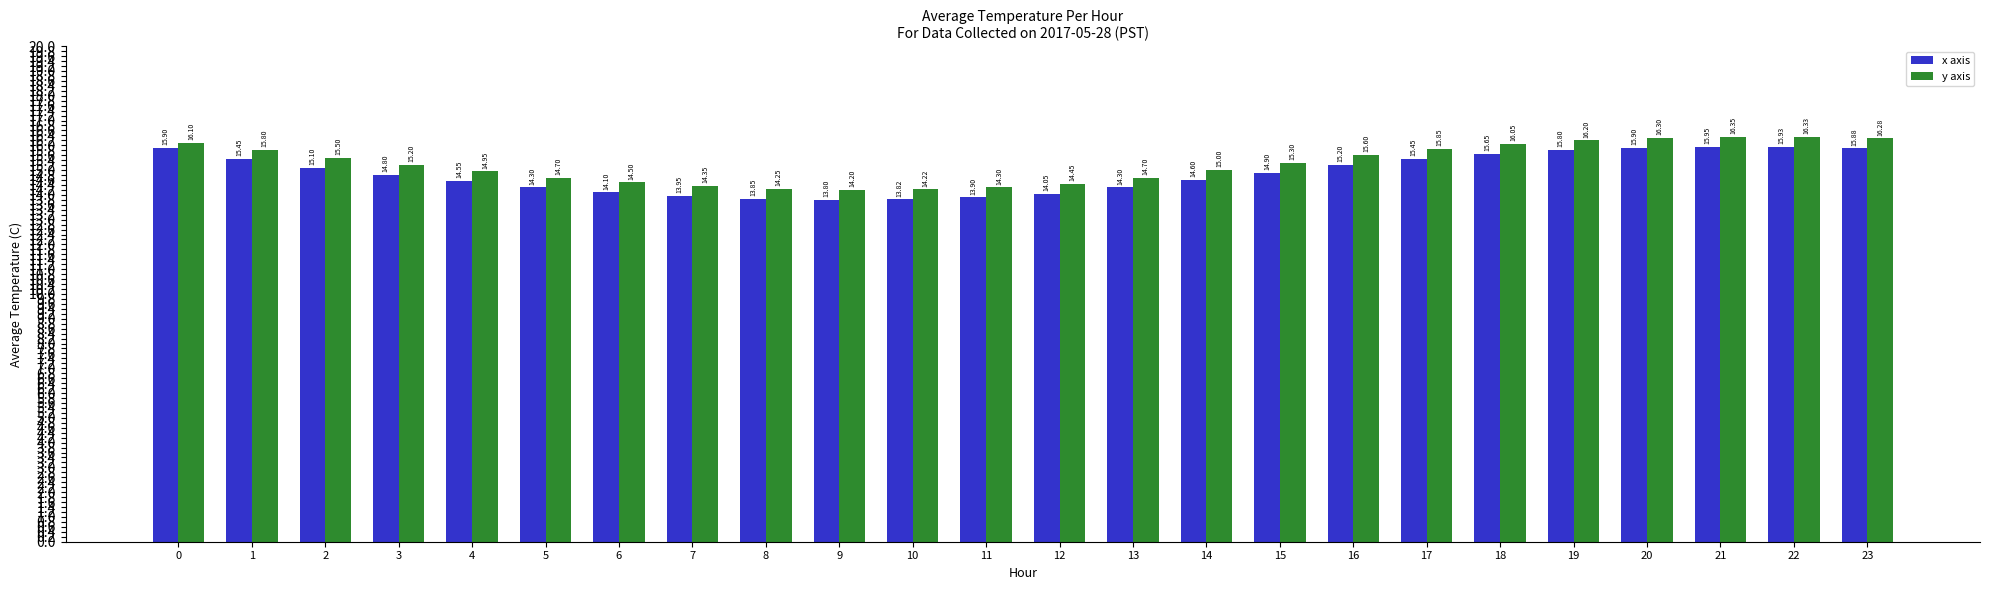

At how many categories does at least one series exceed 14?

24